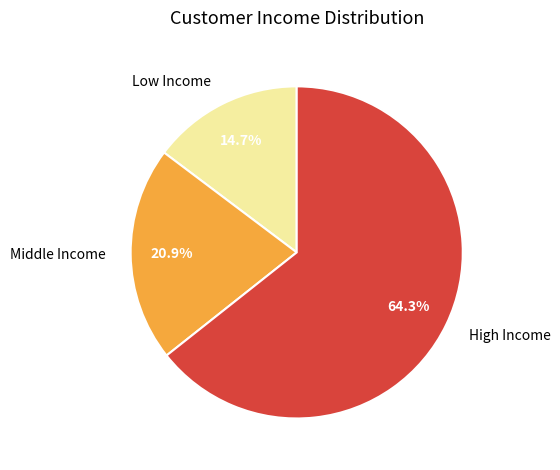

Rank the categories by value from lowest to highest.

Low Income, Middle Income, High Income